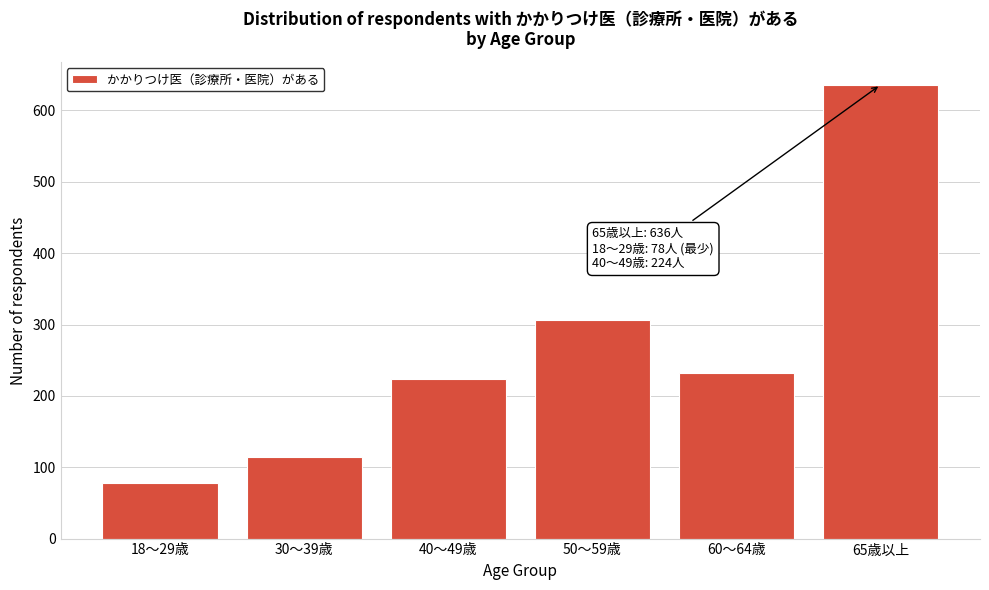

Reading right to left, extract all data points from this chart.

65歳以上=636	60～64歳=232	50～59歳=306	40～49歳=224	30～39歳=114	18～29歳=78